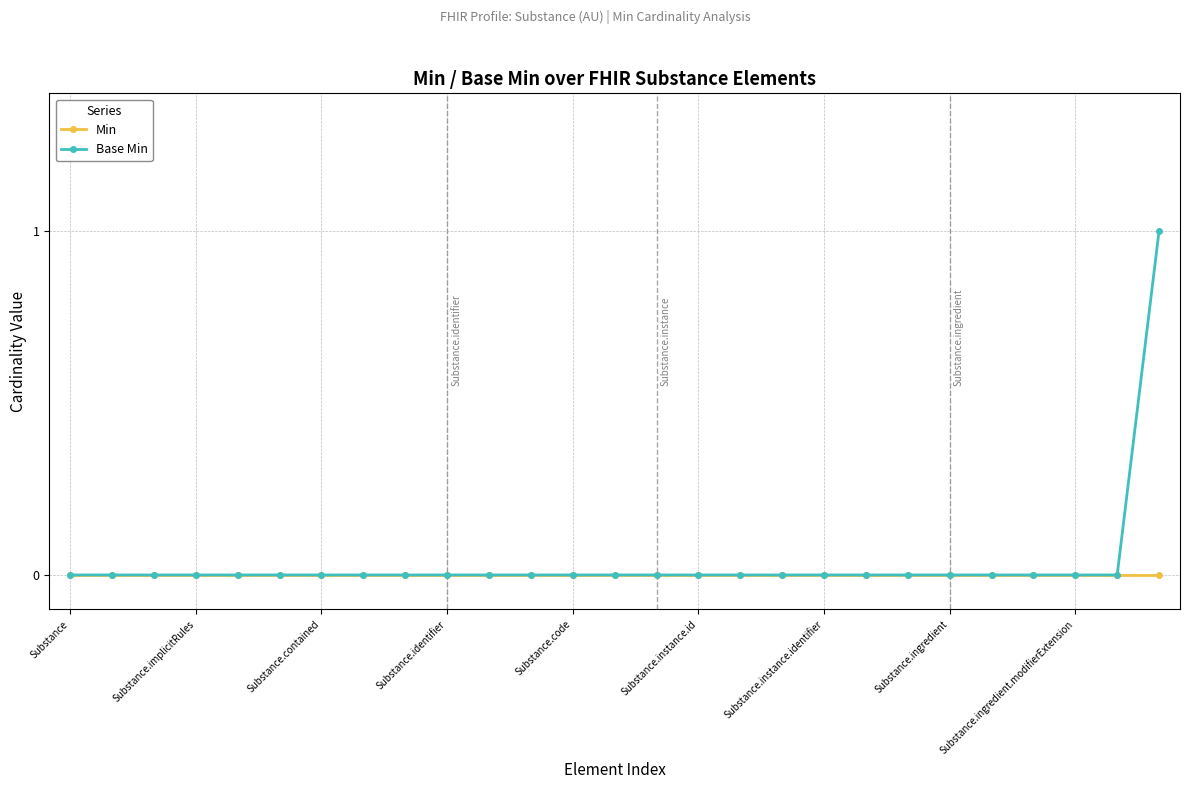

Which series has the largest range (max minus min)?

Base Min